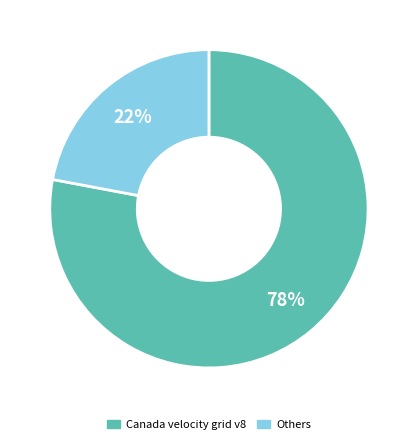

To the nearest percent, what is the difference between the largest and smallest slice percentages?

56%